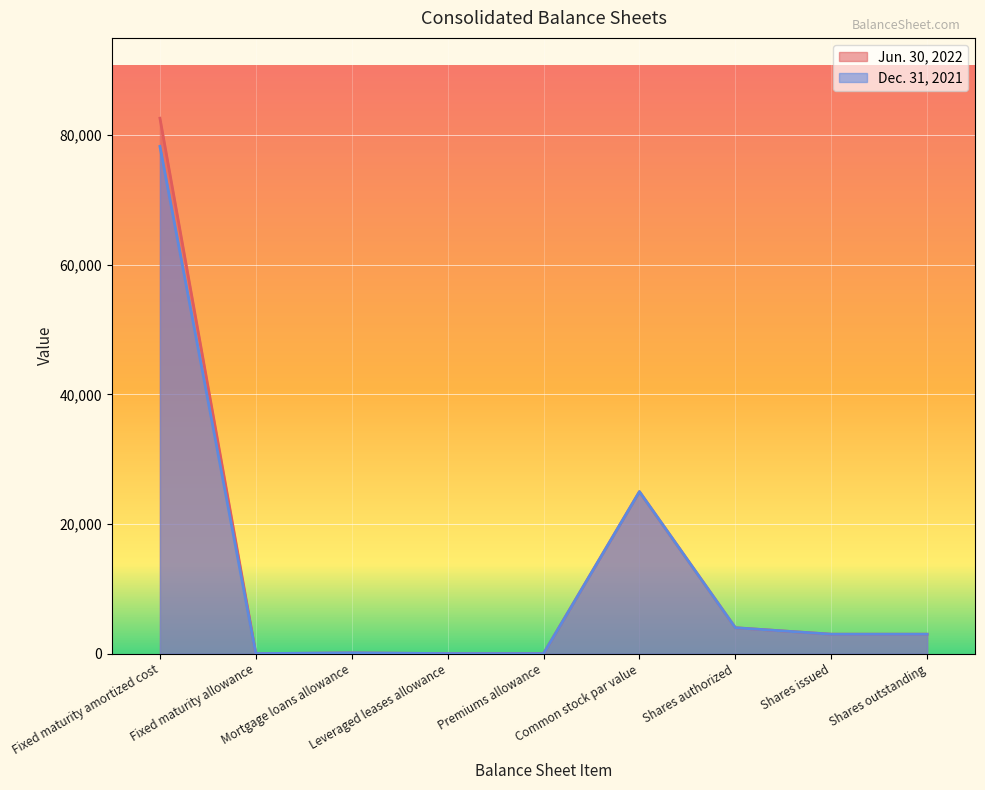

True or false: Jun. 30, 2022 and Dec. 31, 2021 intersect in this chart.

True